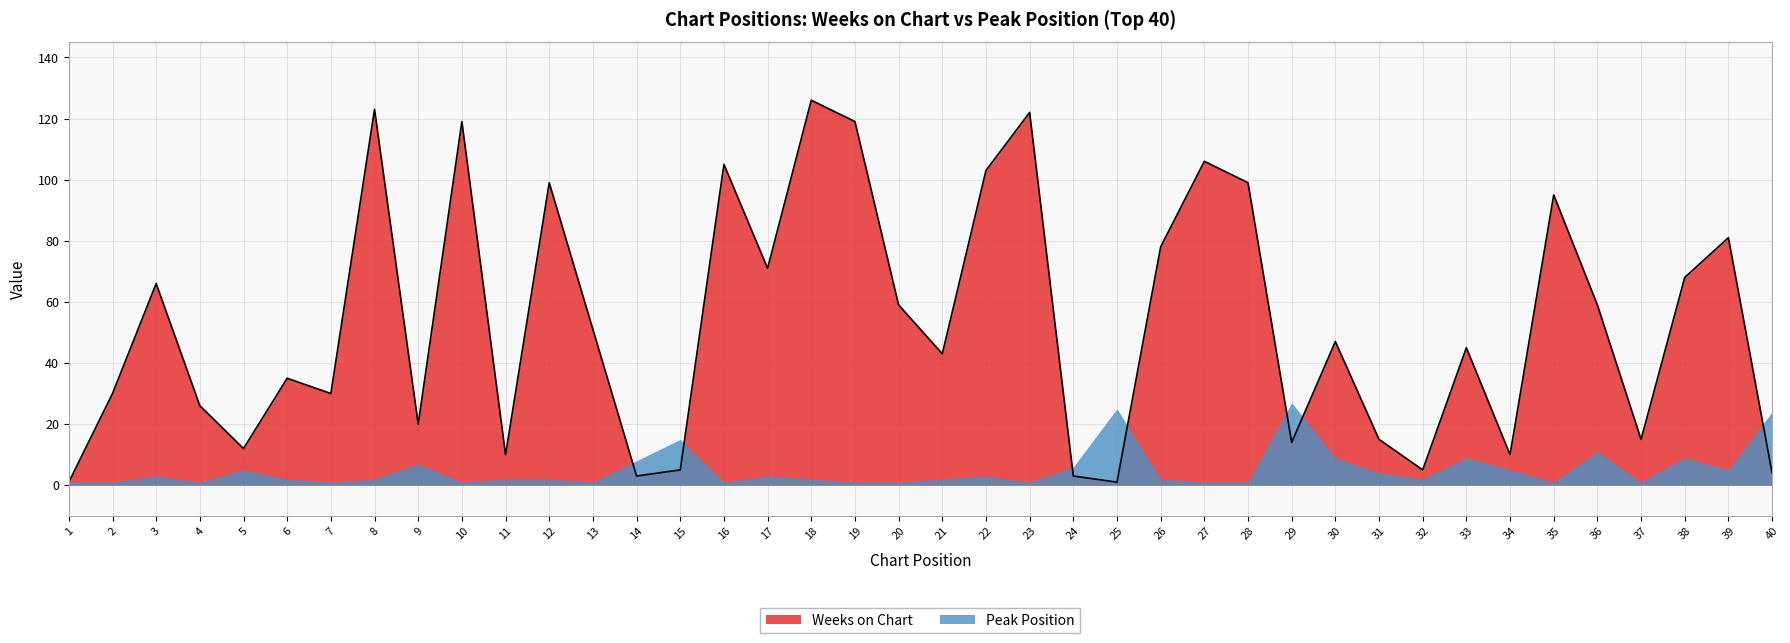

What is the change in value from 29 to 31?

+1